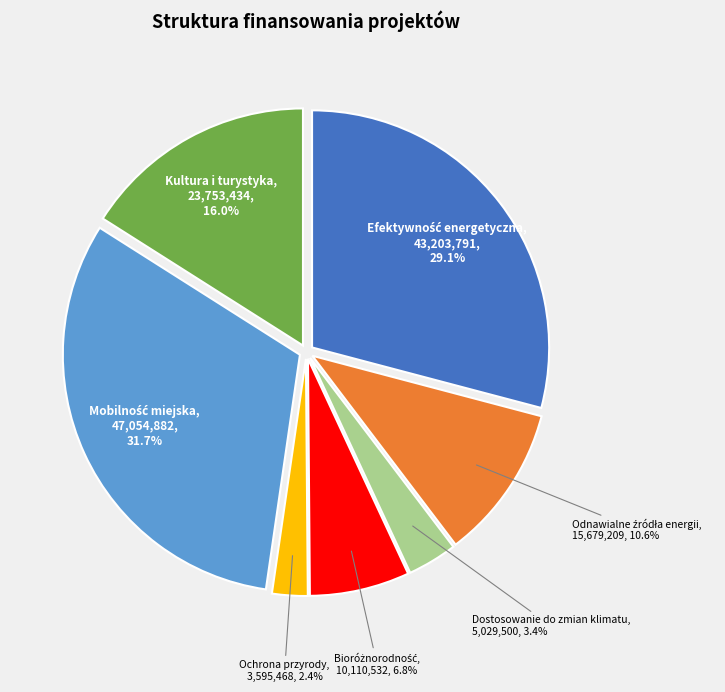

Is there a majority slice in this chart?

No